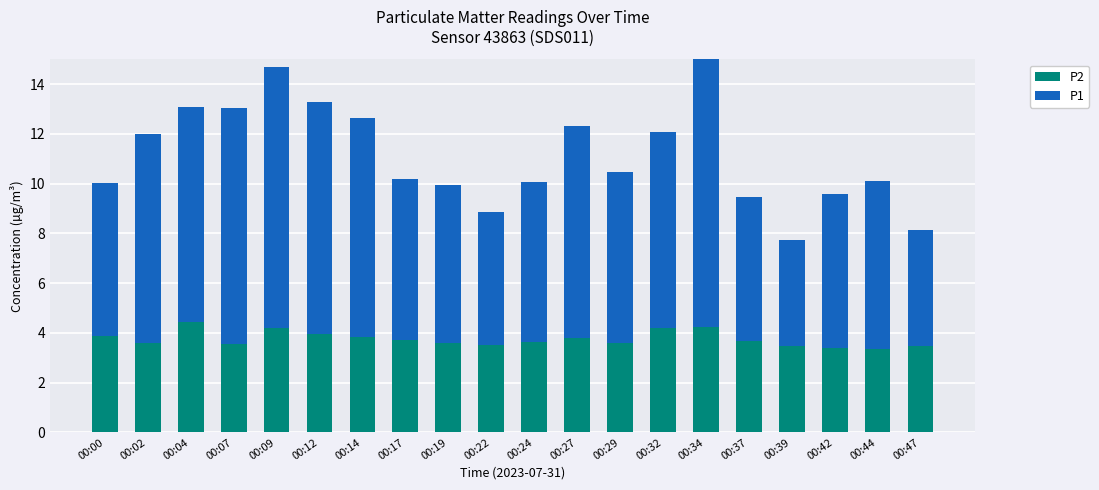

How many bars are there in total?

40